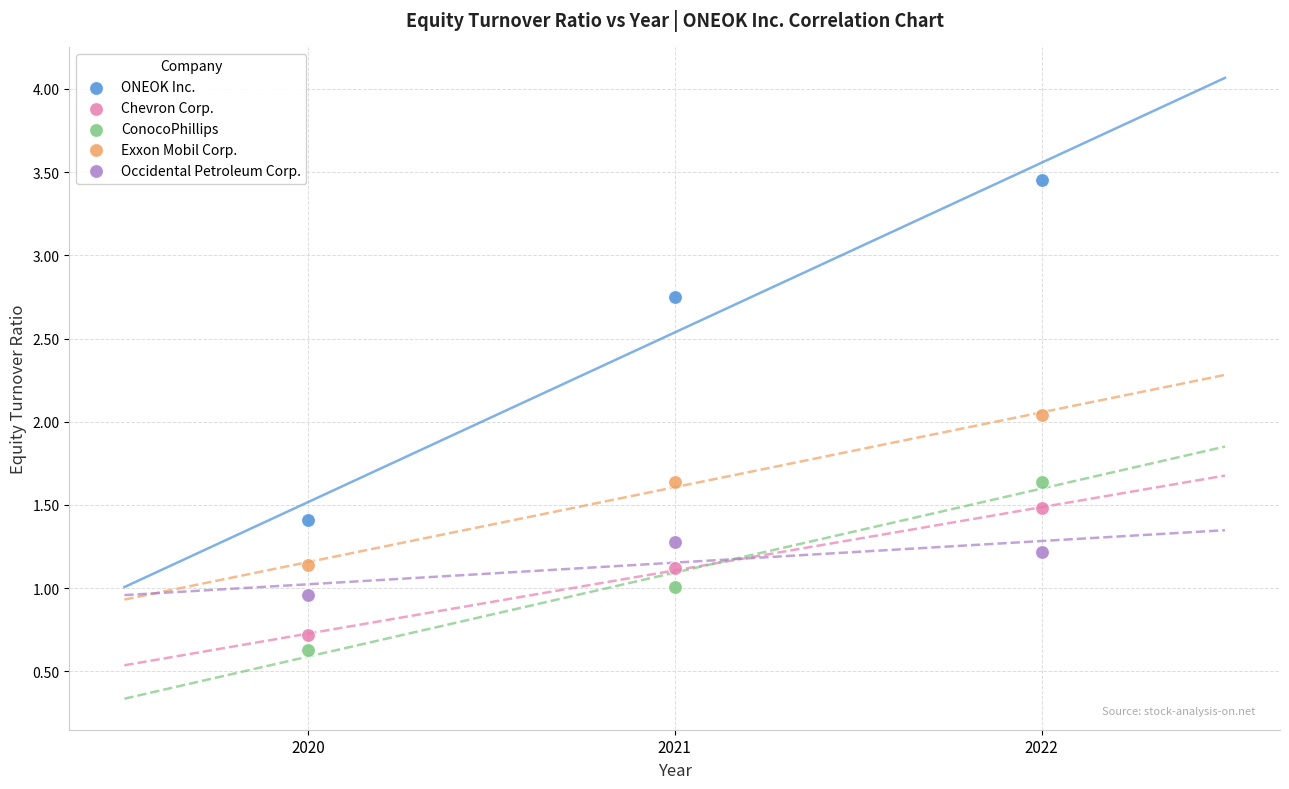

Which series contains the highest Y value?

ONEOK Inc.